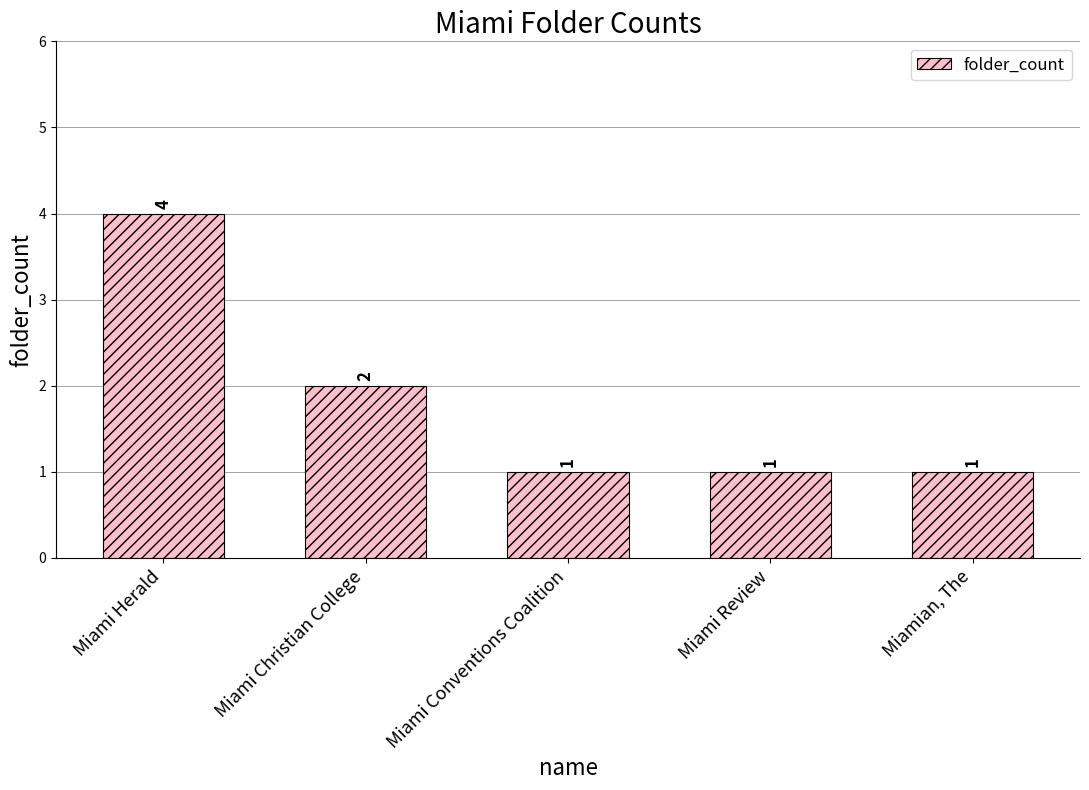

Reading right to left, transcribe all the data shown in this chart.

1	1	1	2	4